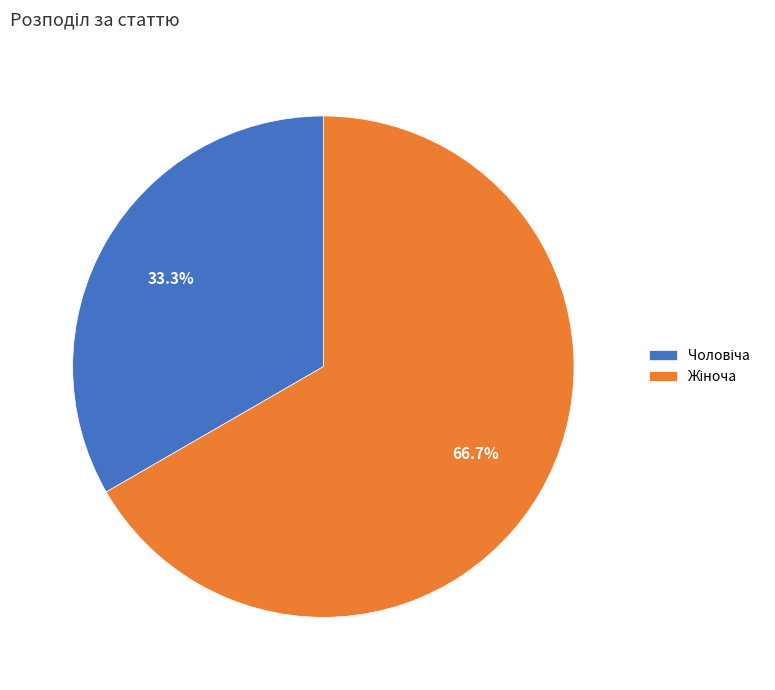

To the nearest percent, what is the average slice percentage?

50%